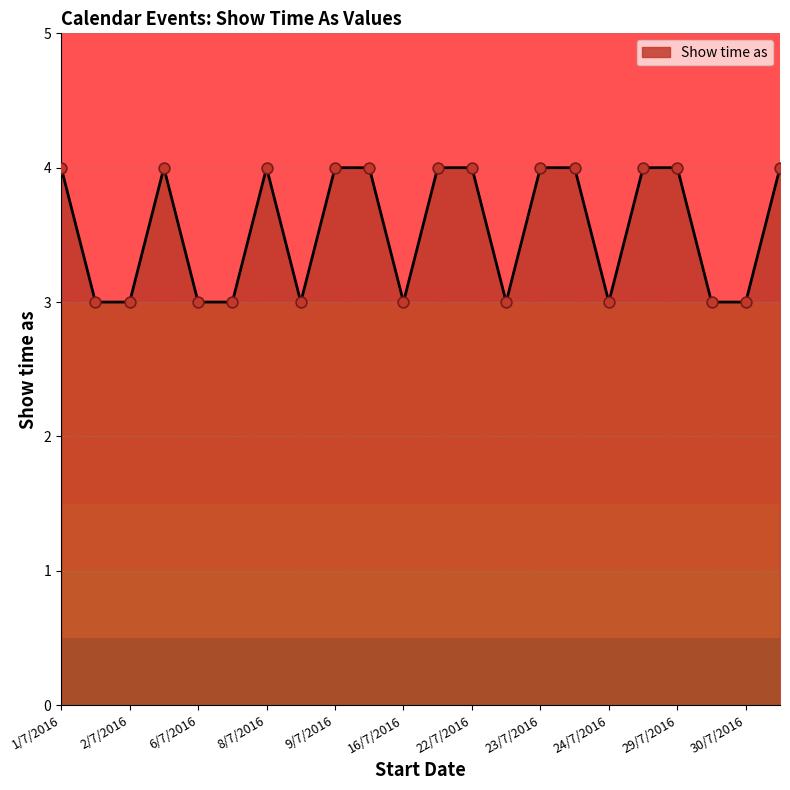

What is the minimum value shown in the chart?

3